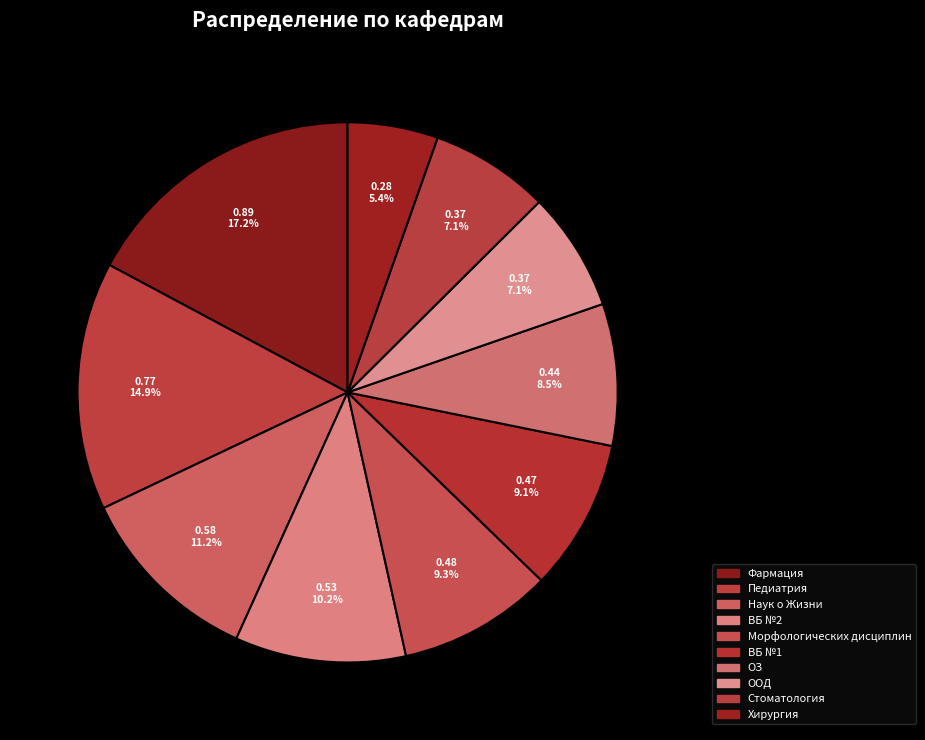

Do ООД and Хирургия together represent more than half of the pie?

No